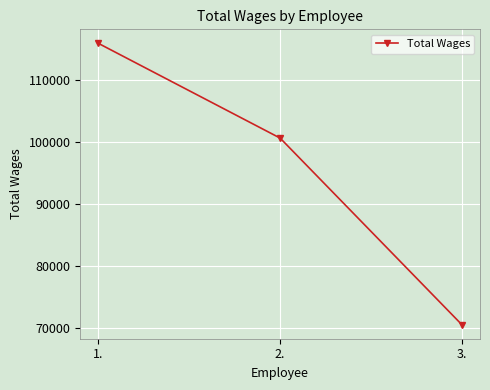

What is the average value?

95715